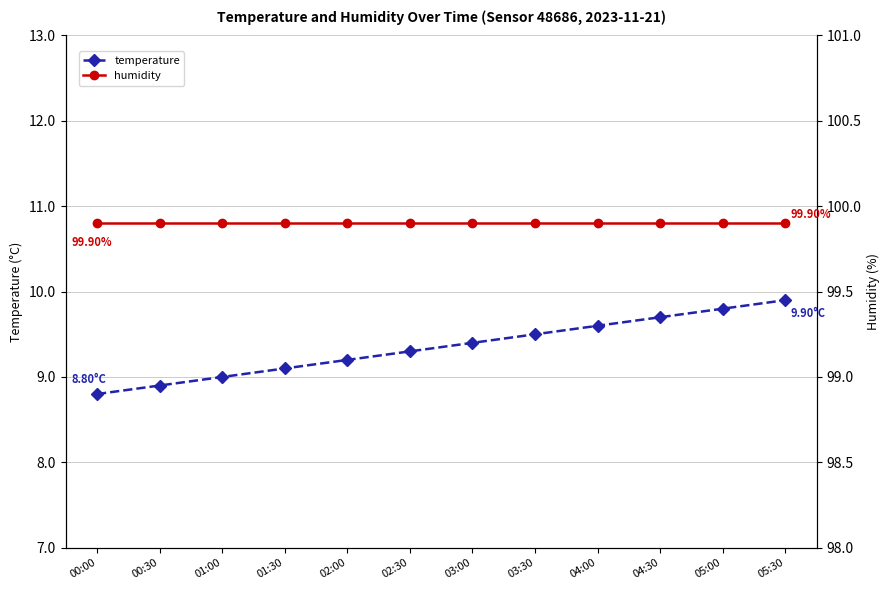

Between 03:00 and 00:30, which is larger?

03:00